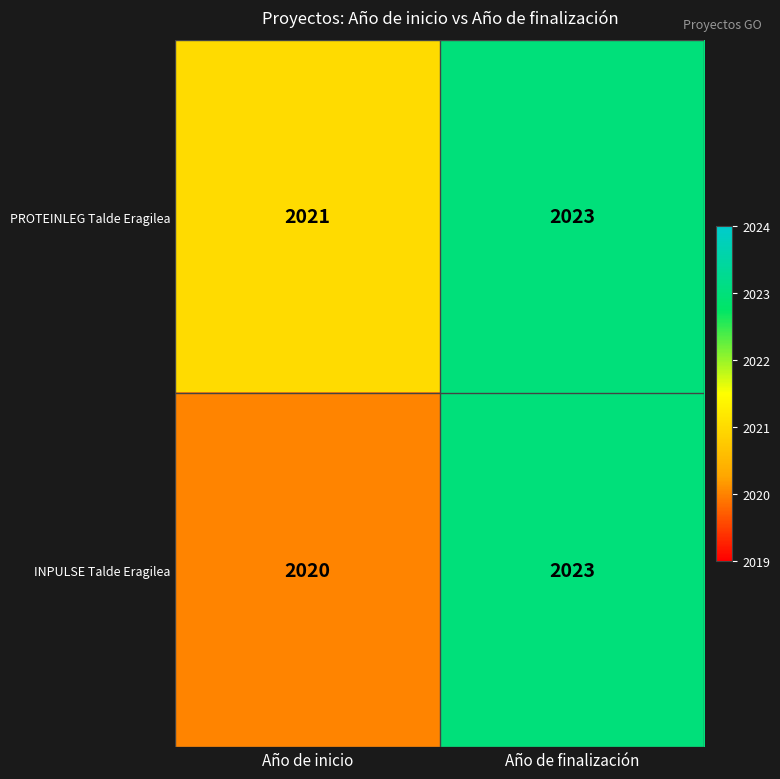

What is the smallest value displayed?

2020